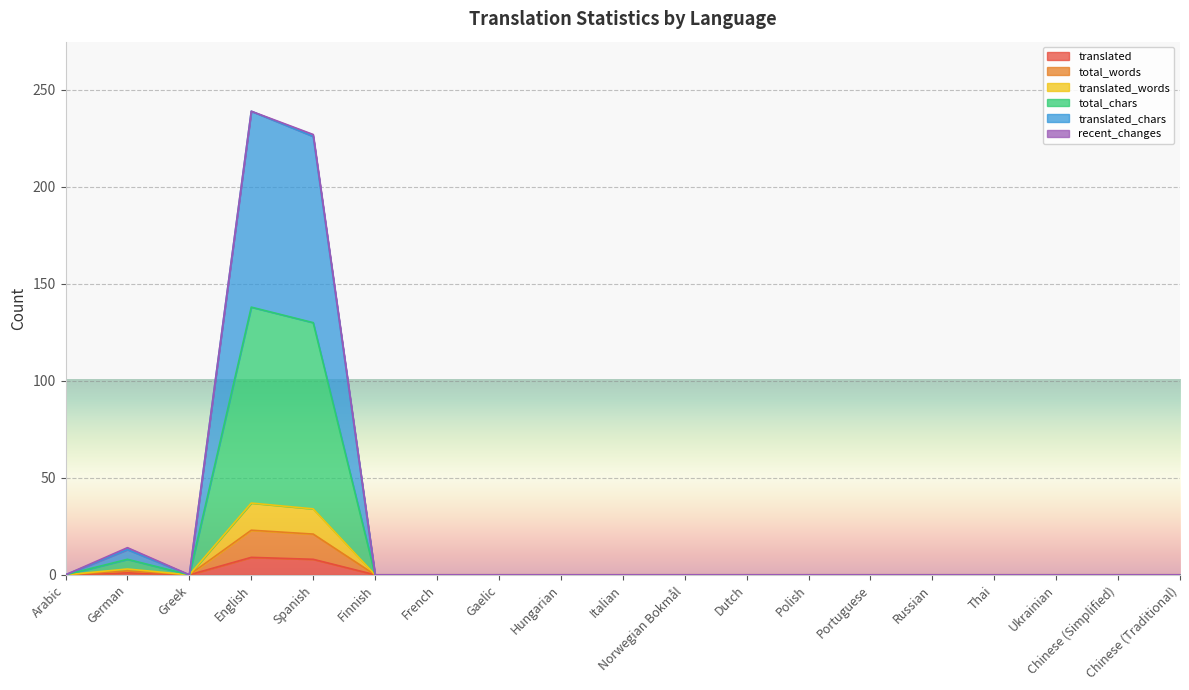

Is it true that total_chars equals 0 at Italian?

True